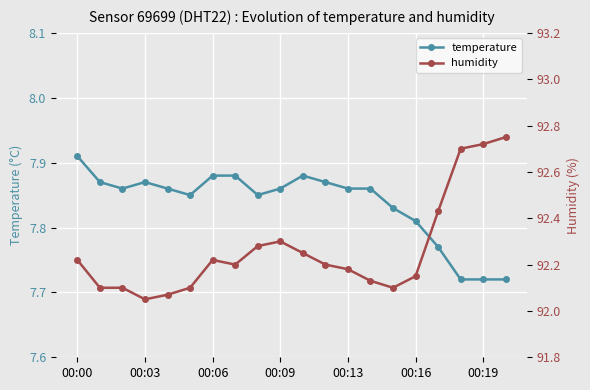

Count the temperature values in the range 7 to 8.

20